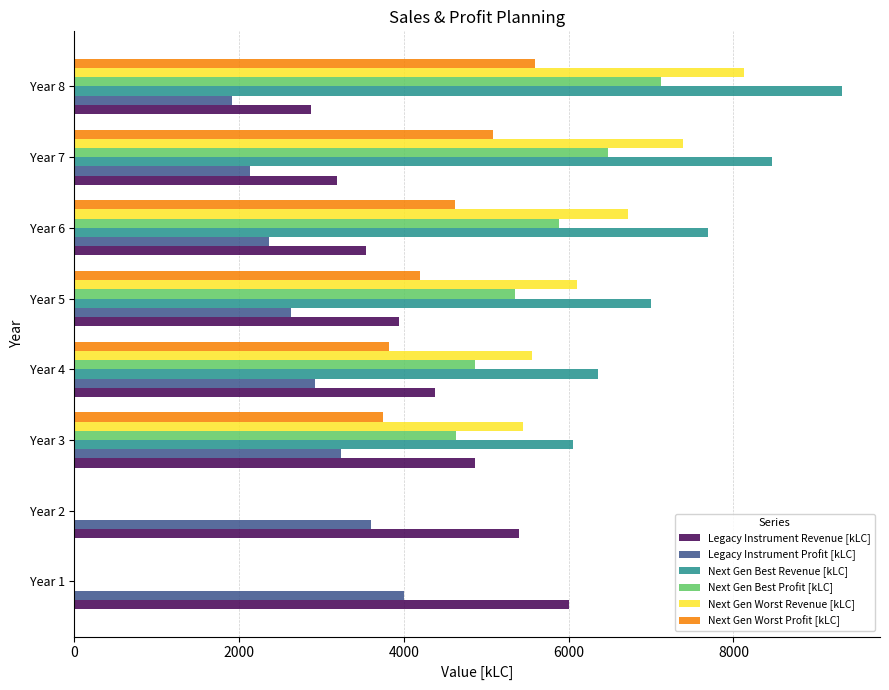

Which series has the largest total across all categories?

Next Gen Best Revenue [kLC]